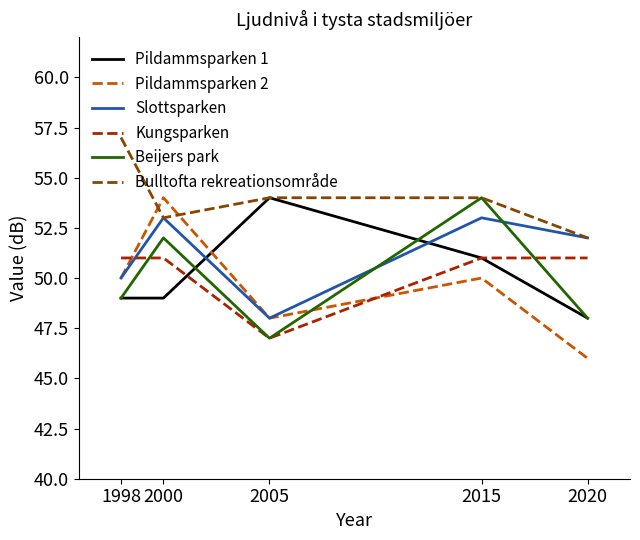

What is the average value of the Kungsparken series?

50